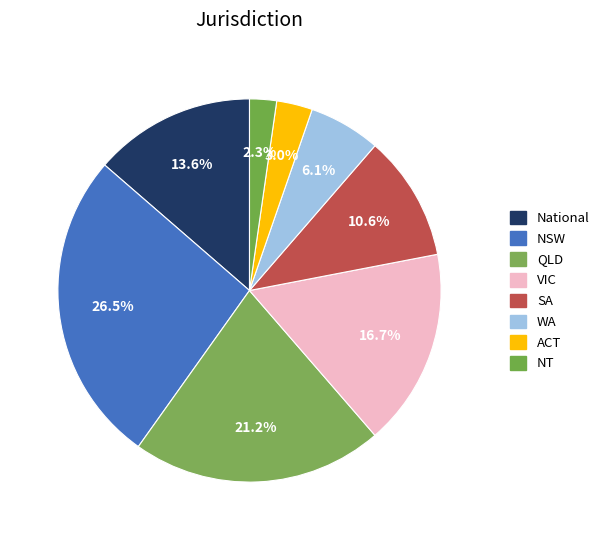

To the nearest percent, what portion does ACT represent?

3%